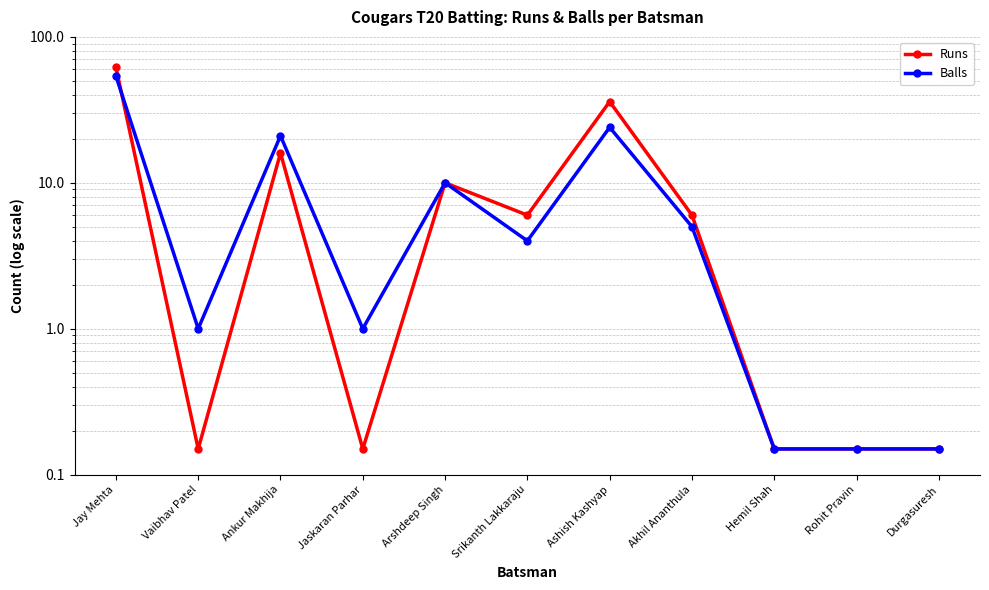

Which series has the largest total across all categories?

Runs